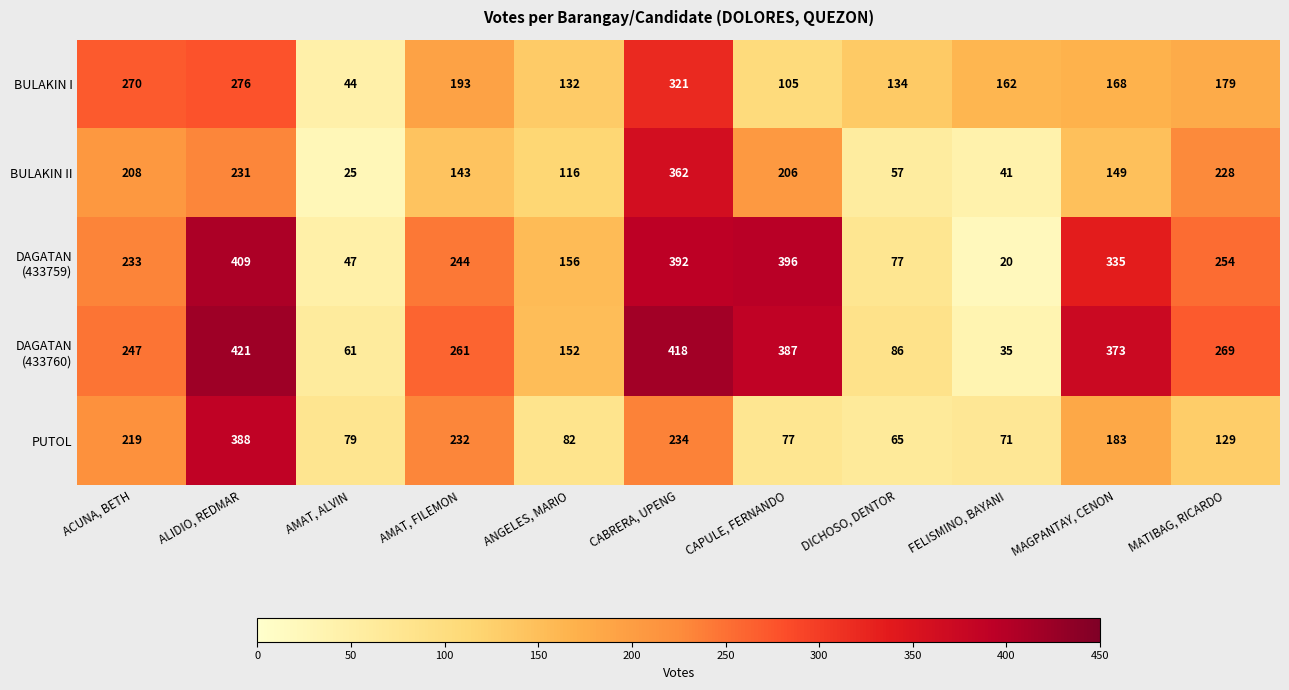

What is the greatest value displayed?

421